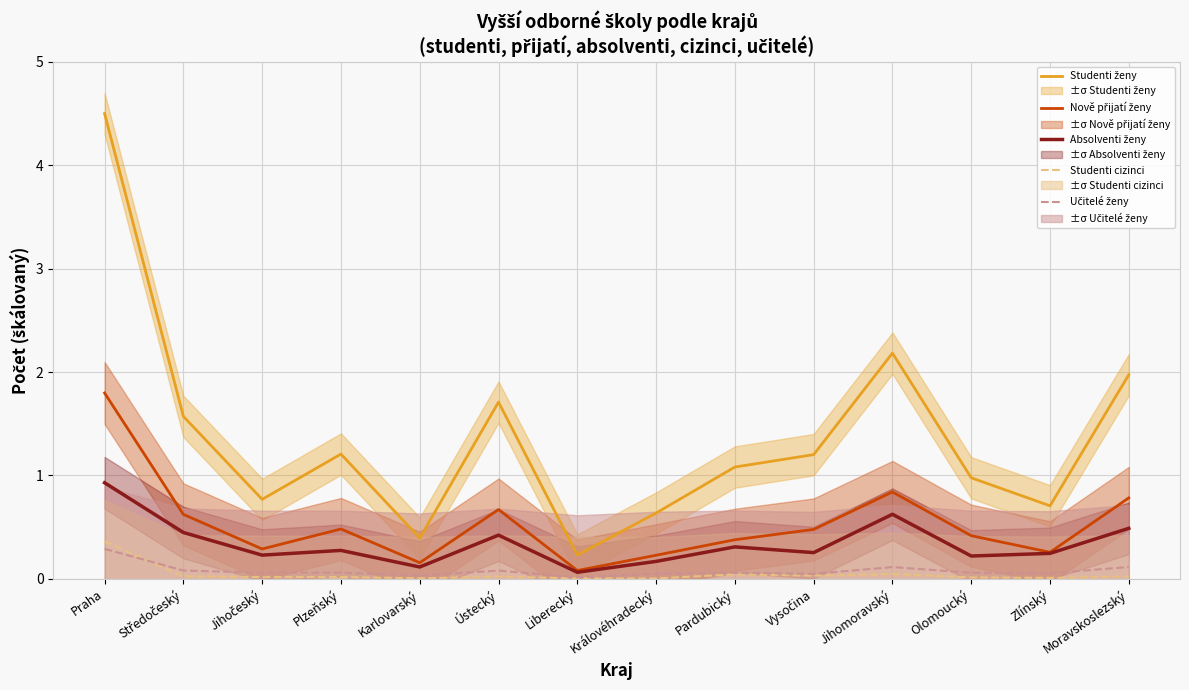

How many lines are shown in the chart?

5